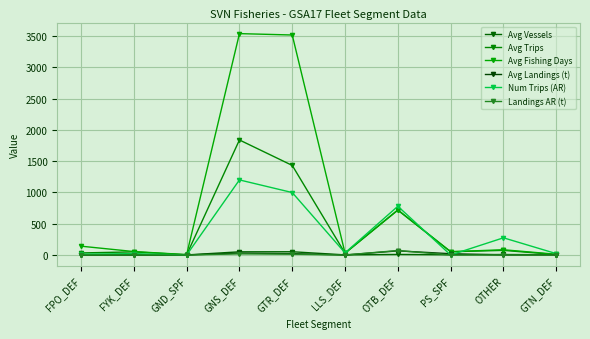

Which series has the widest spread of values?

Avg Fishing Days